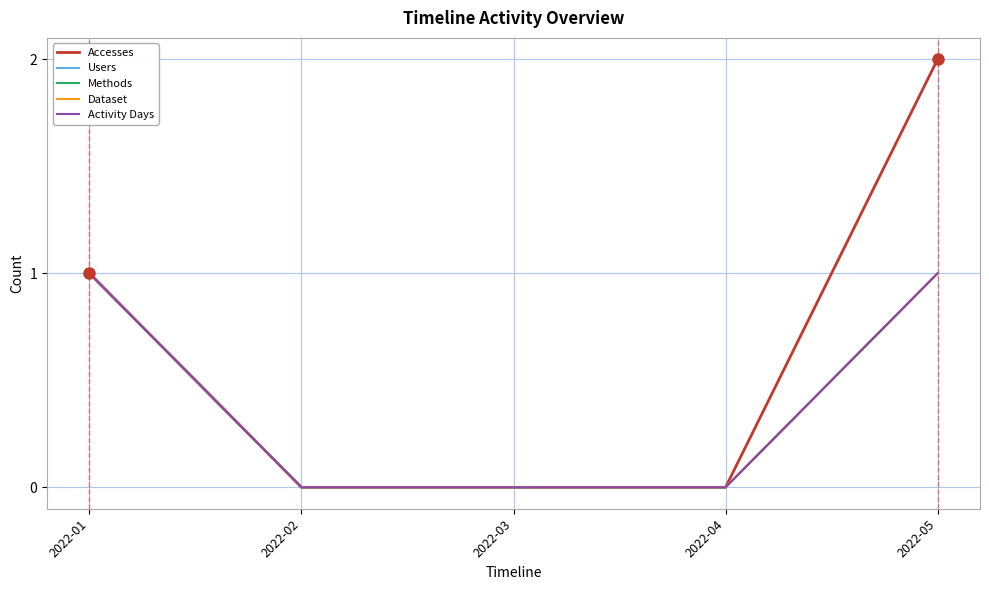

Is this an area chart (filled region under the line)?

No